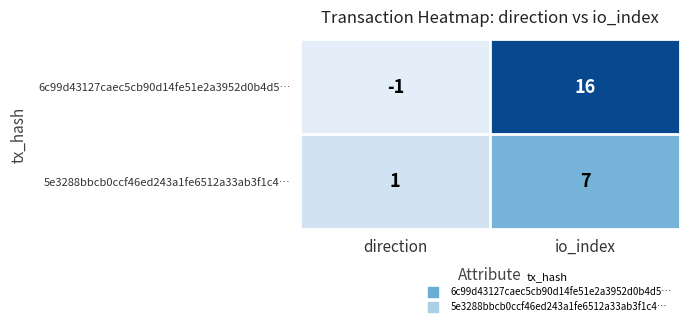

At which label does 5e3288bbcb0ccf46ed243a1fe6512a33ab3f1c4… reach its minimum?

direction